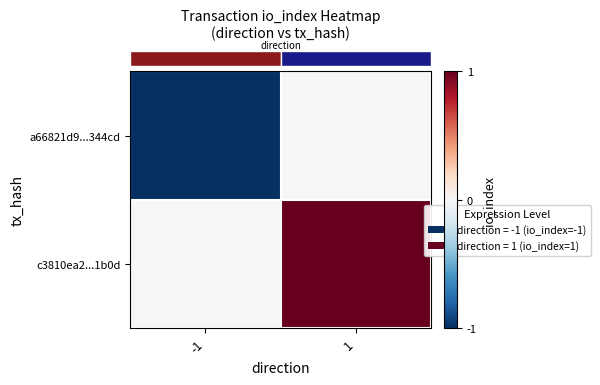

Rank the series by their maximum value, from lowest to highest.

row_0, row_1